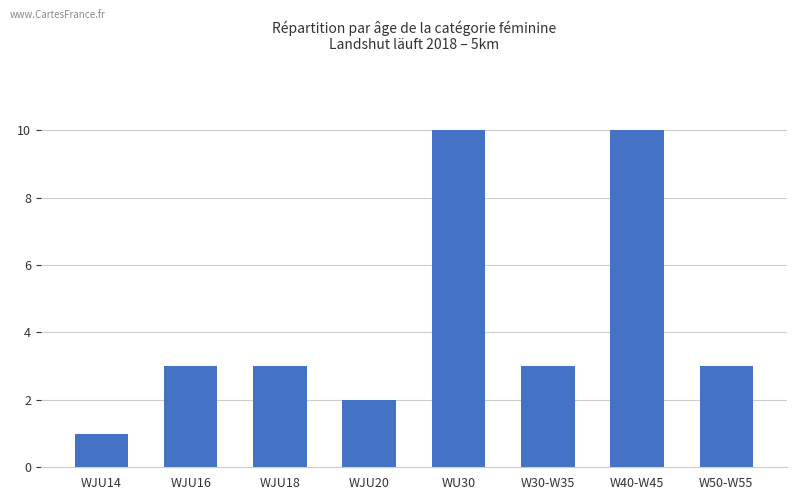

How many bars are there in total?

8